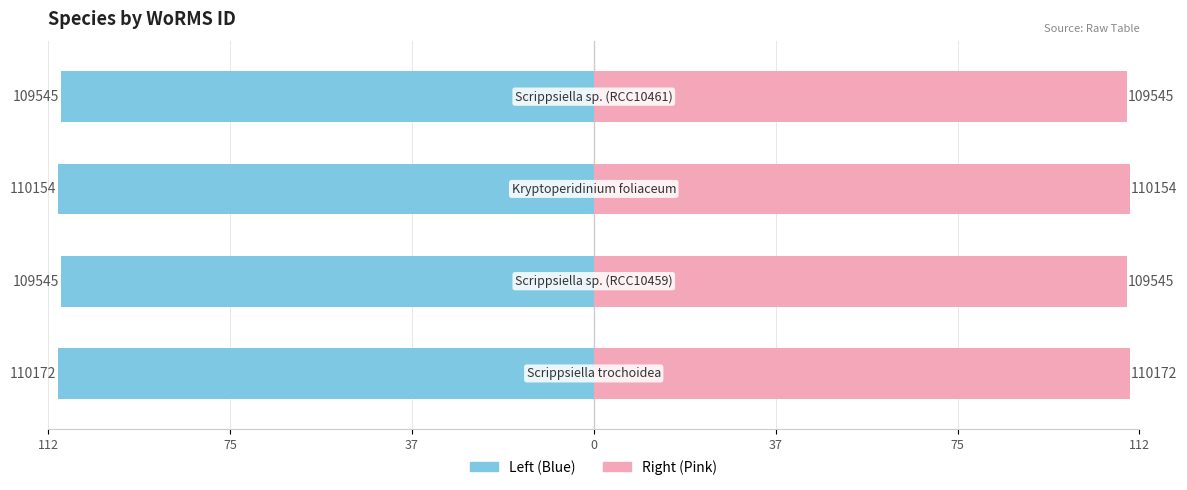

At how many categories does at least one series exceed -58?

4